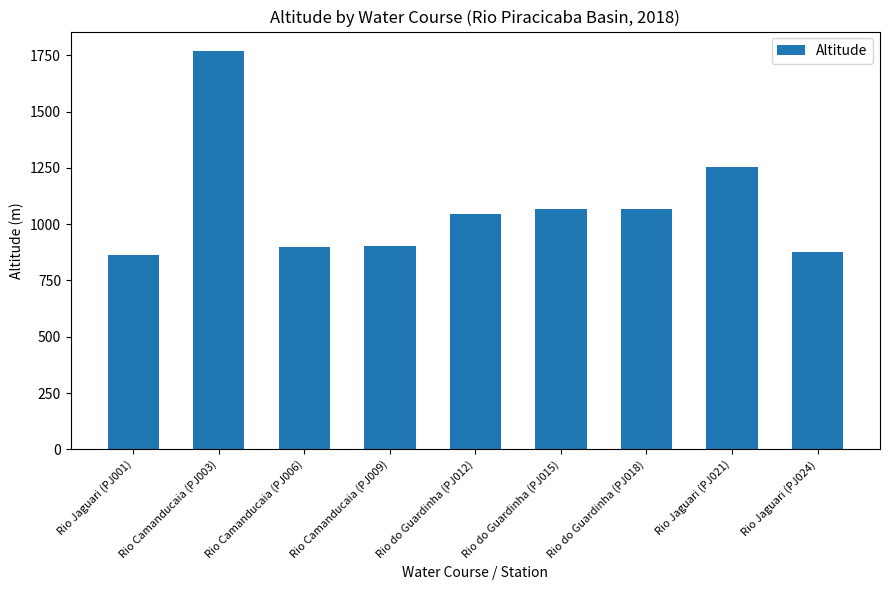

What is the sum of all values?

9746